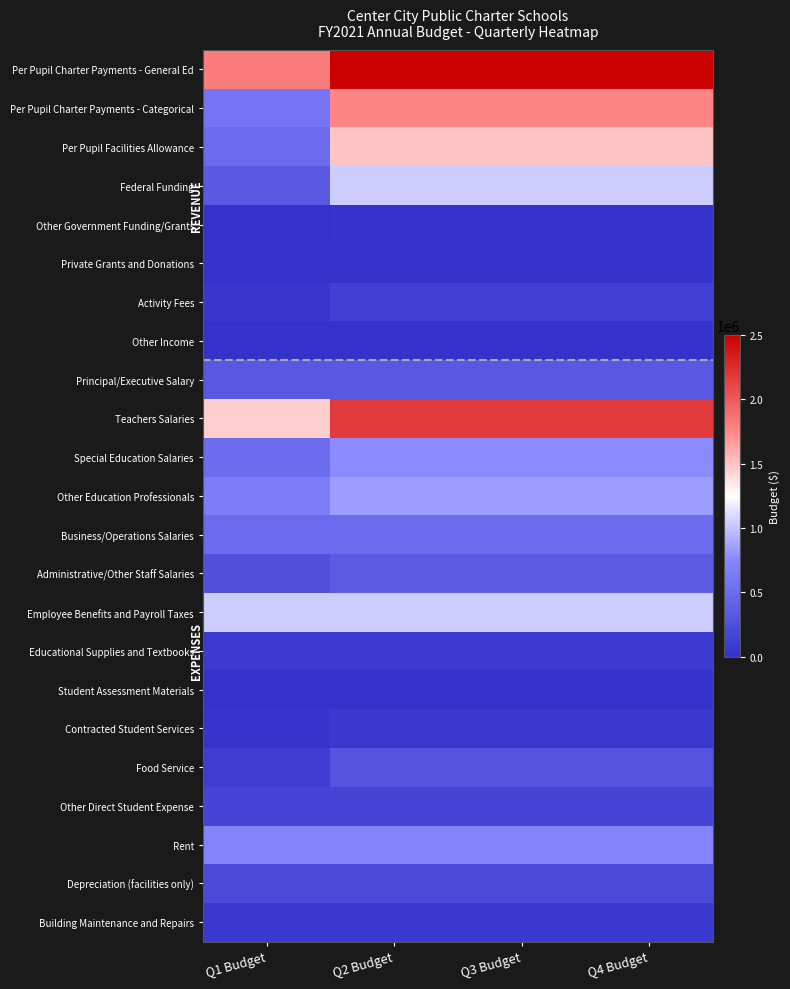

Rank the series at Q2 Budget from lowest to highest value.

Other Income, Private Grants and Donations, Student Assessment Materials, Other Government Funding/Grants, Building Maintenance and Repairs, Contracted Student Services, Educational Supplies and Textbooks, Activity Fees, Other Direct Student Expense, Depreciation (facilities only), Food Service, Principal/Executive Salary, Administrative/Other Staff Salaries, Business/Operations Salaries, Rent, Special Education Salaries, Other Education Professionals, Employee Benefits and Payroll Taxes, Federal Funding, Per Pupil Facilities Allowance, Per Pupil Charter Payments - Categorical, Teachers Salaries, Per Pupil Charter Payments - General Ed